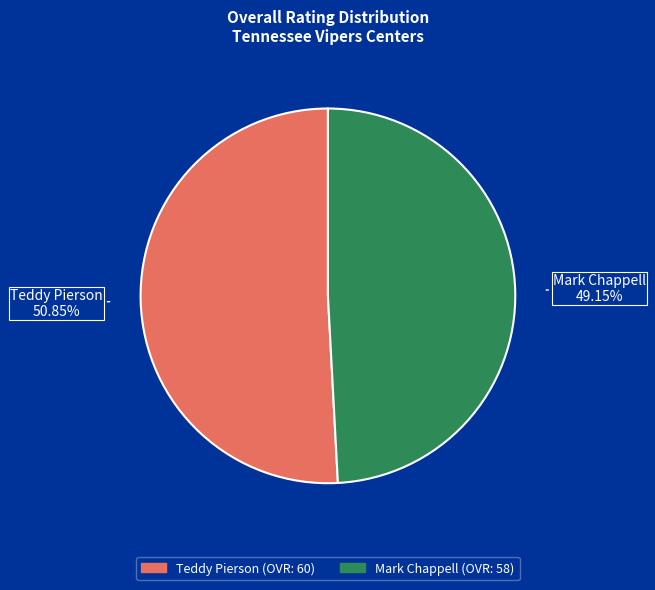

What is the majority slice?

Teddy Pierson